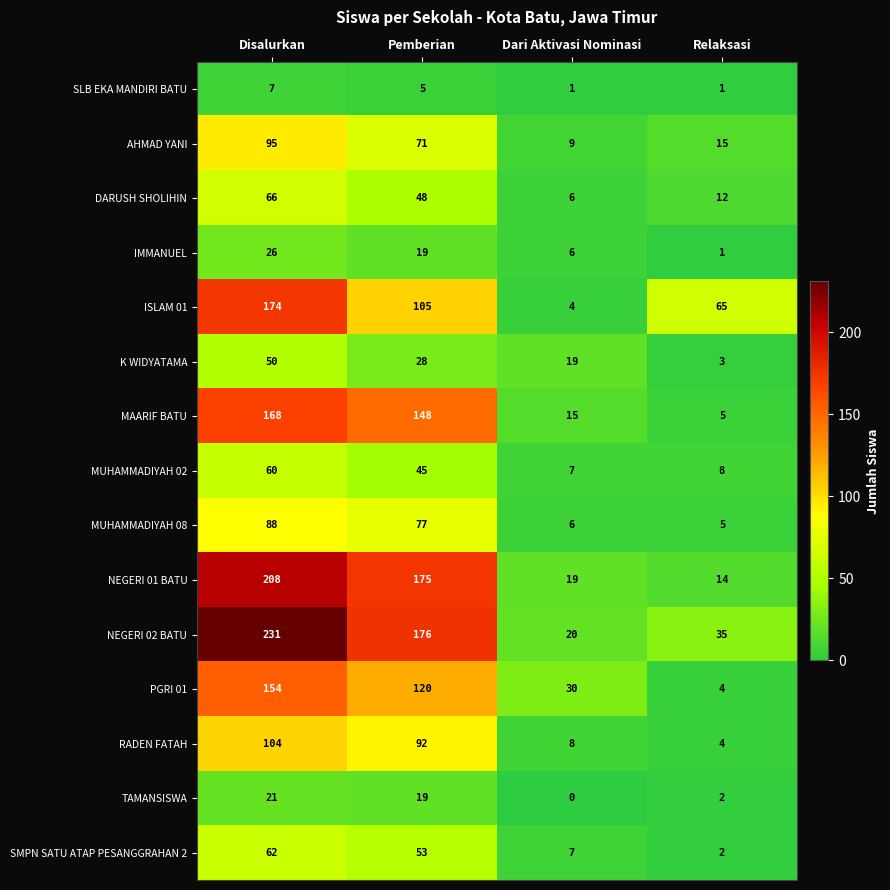

How many PGRI 01 values are between 30 and 154?

3